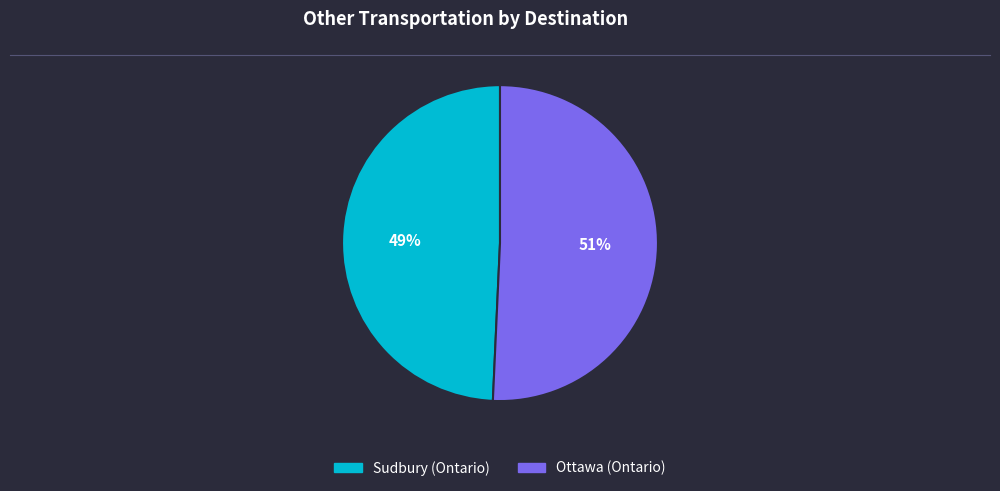

The Ottawa (Ontario) slice represents 38% of the pie. True or false?

False